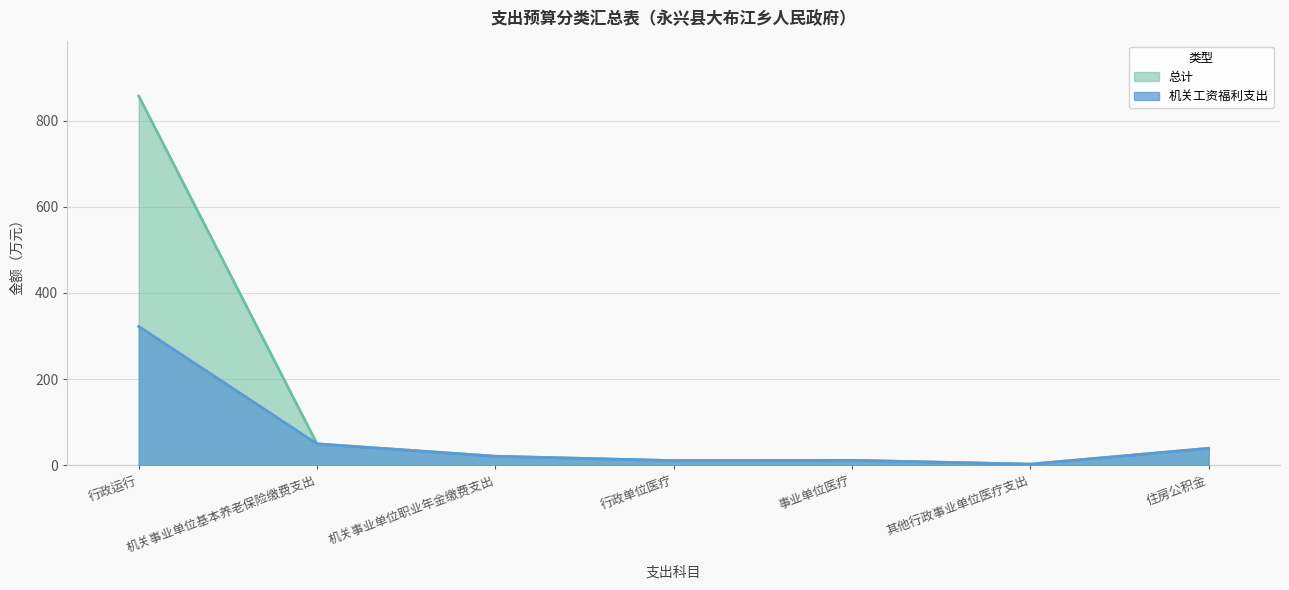

List the labels in order of 总计 value, largest first.

行政运行, 机关事业单位基本养老保险缴费支出, 住房公积金, 机关事业单位职业年金缴费支出, 事业单位医疗, 行政单位医疗, 其他行政事业单位医疗支出